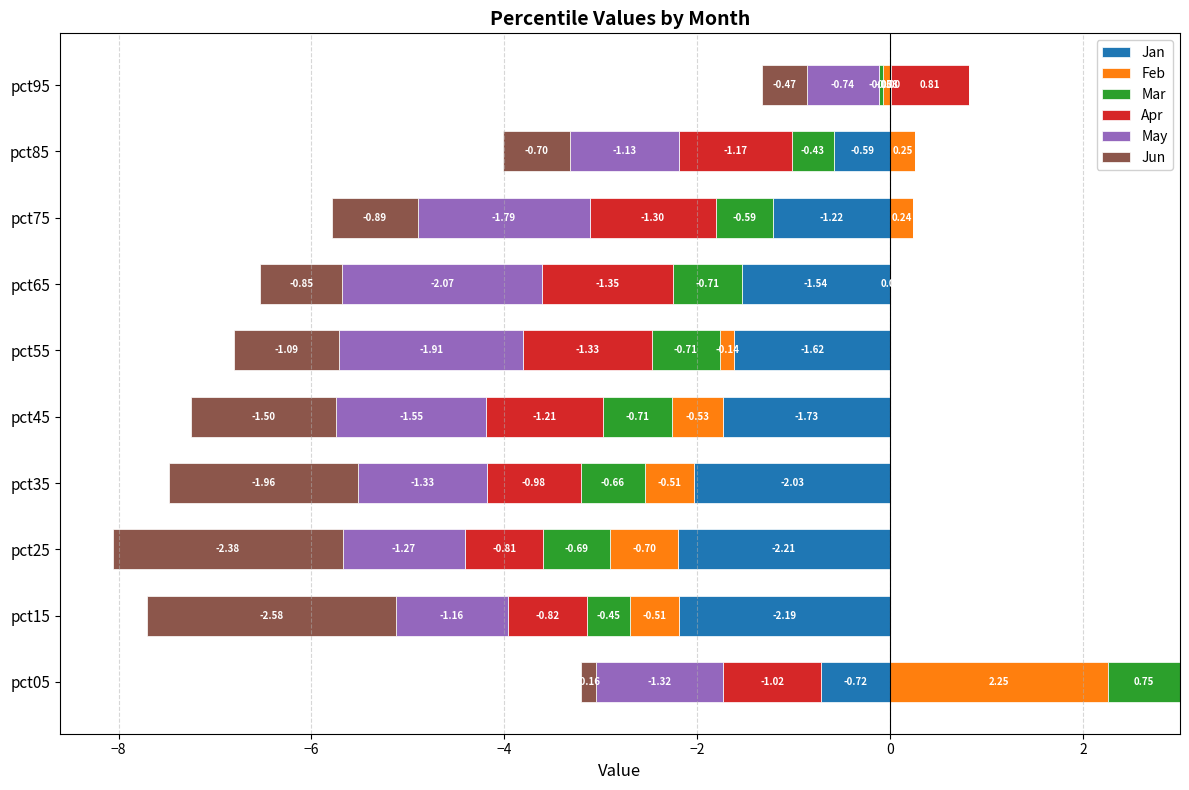

How many distinct data groups are displayed?

6